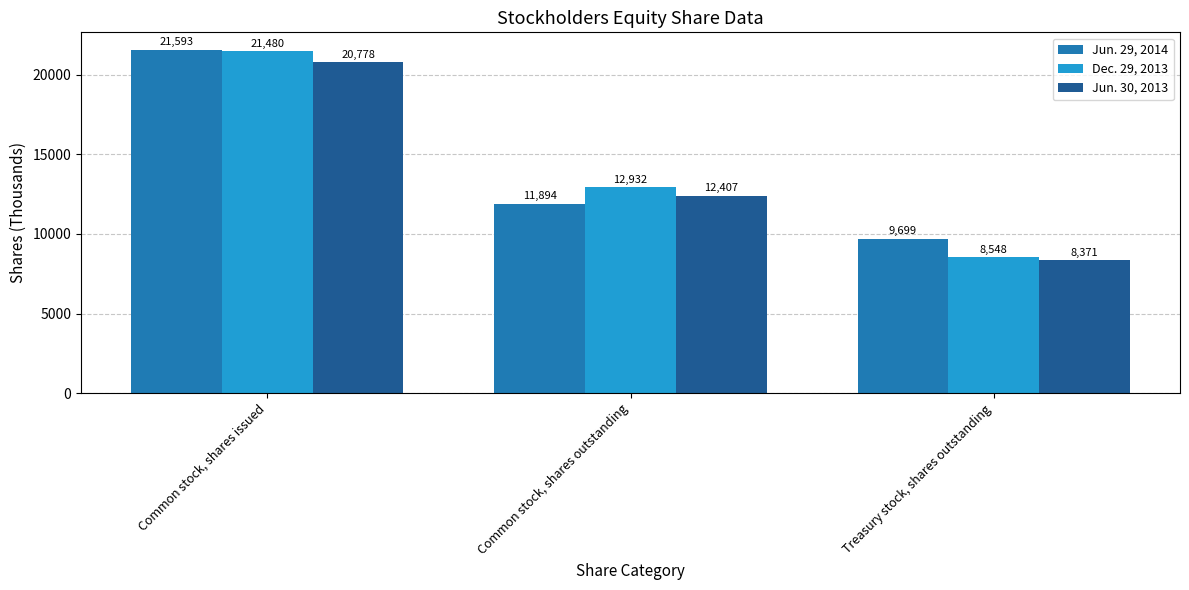

What are all the series names shown in the legend?

Jun. 29, 2014, Dec. 29, 2013, Jun. 30, 2013